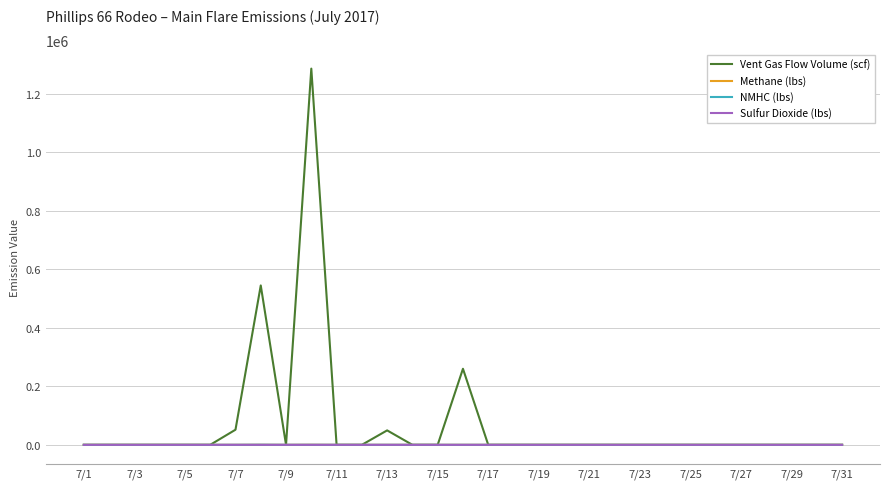

What is the maximum value shown in the chart?

1286548.6